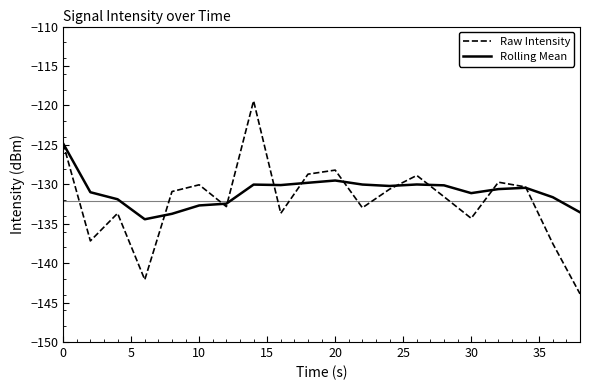

What is the minimum value shown in the chart?

-143.9